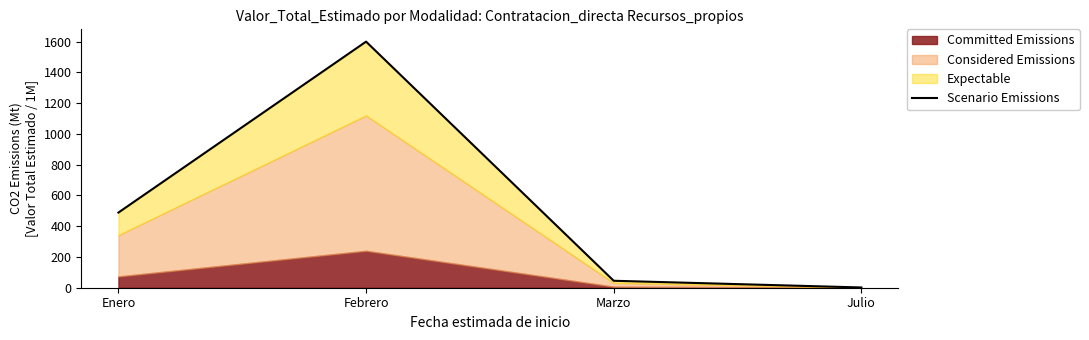

List the labels in order of value, smallest first.

Julio, Marzo, Enero, Febrero